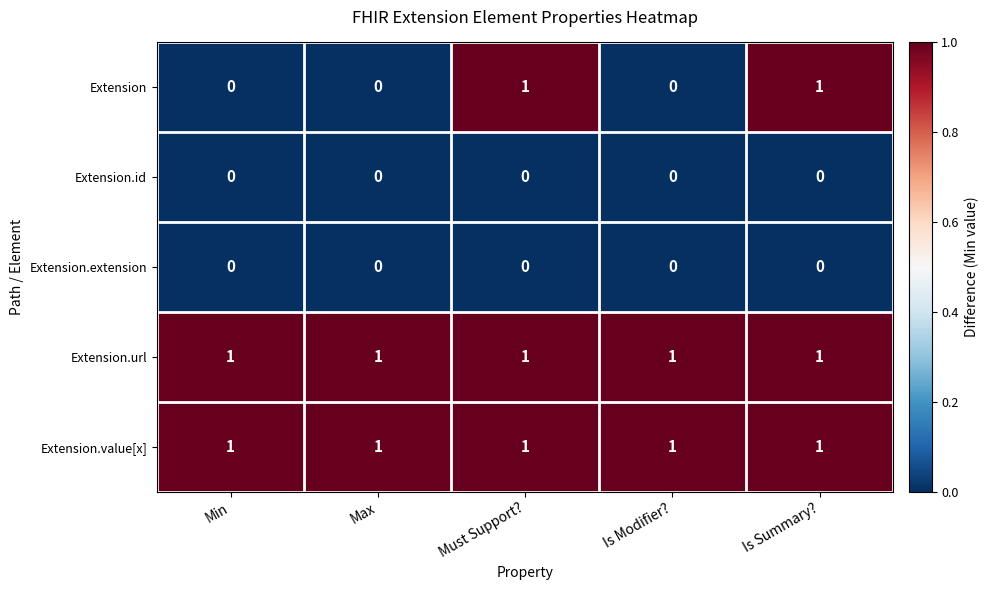

The Extension.url series shows 0 at Max. True or false?

False